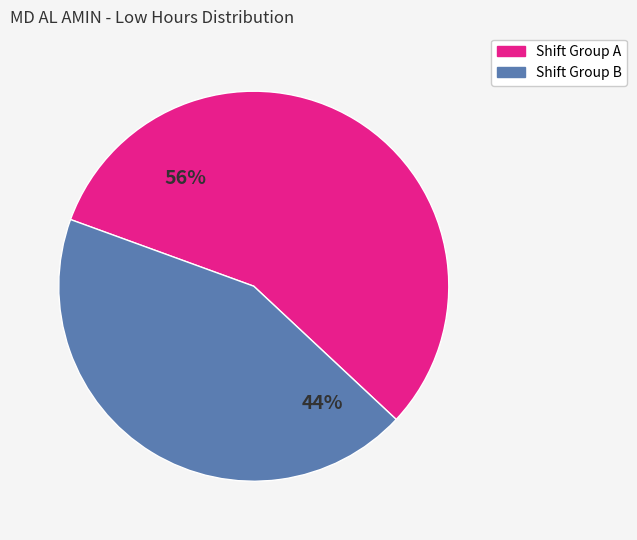

Is there a majority slice in this chart?

Yes